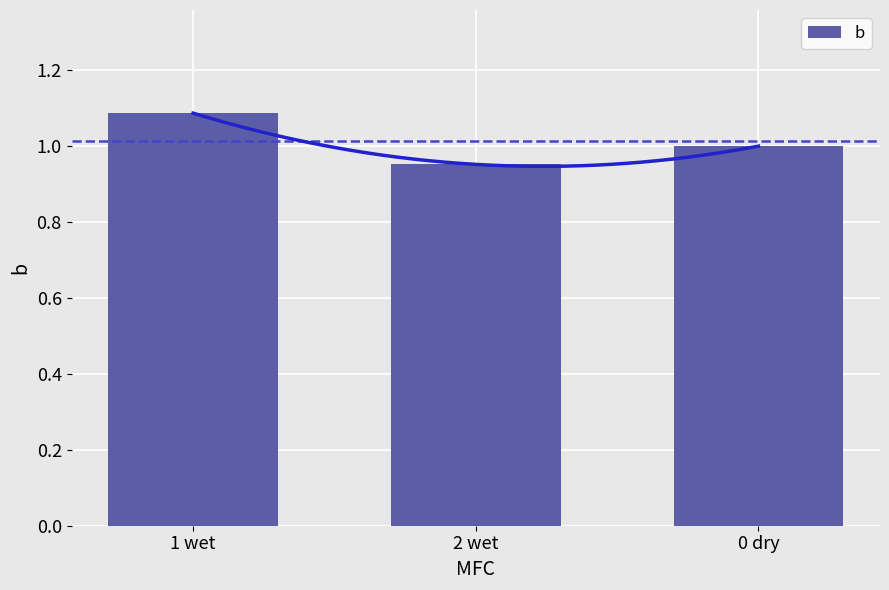

What is the smallest value displayed?

1.0